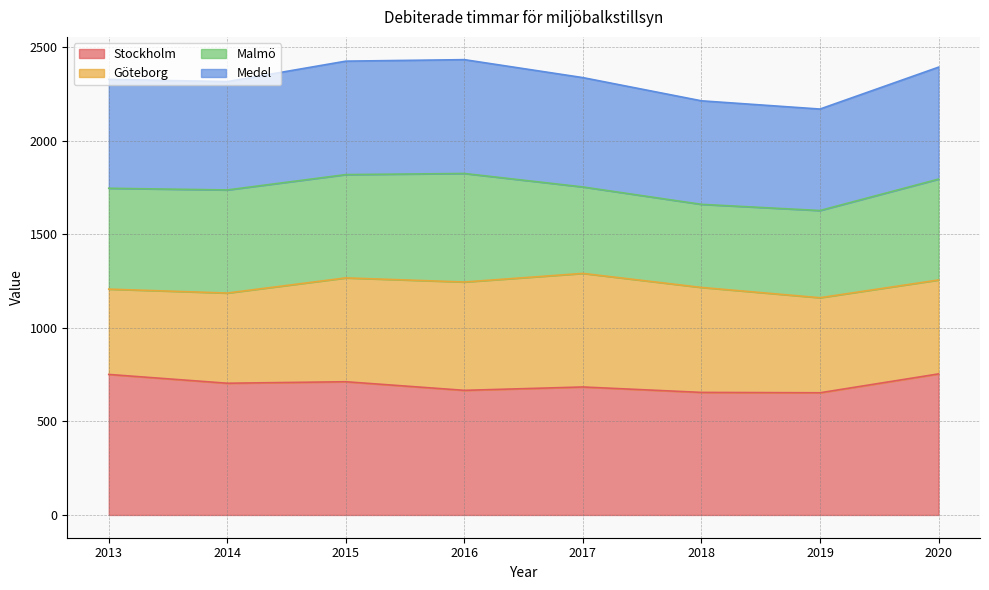

How many lines are shown in the chart?

4